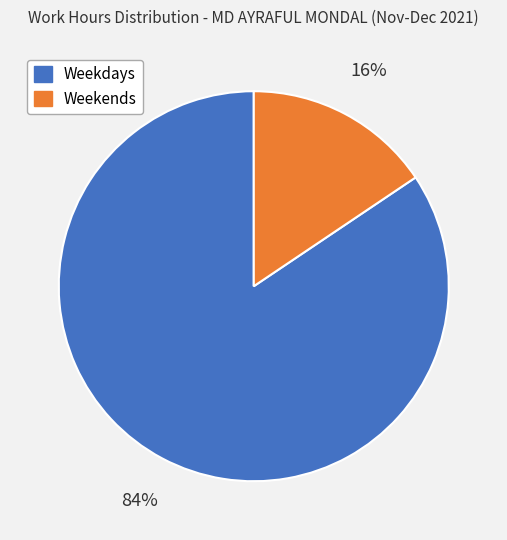

Does any single category account for the majority?

Yes